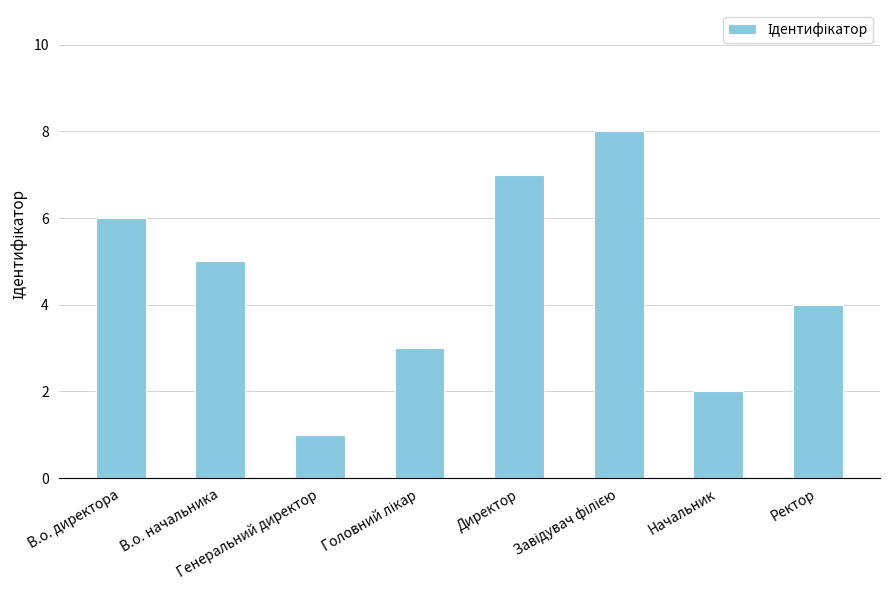

What is the maximum value shown in the chart?

8